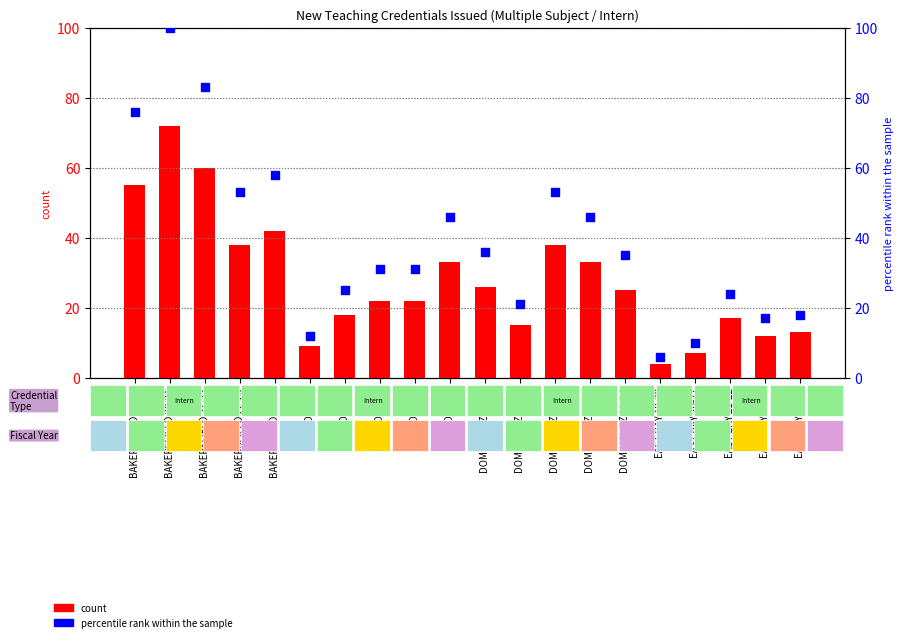

Which series reaches the maximum Y coordinate?

percentile rank within the sample